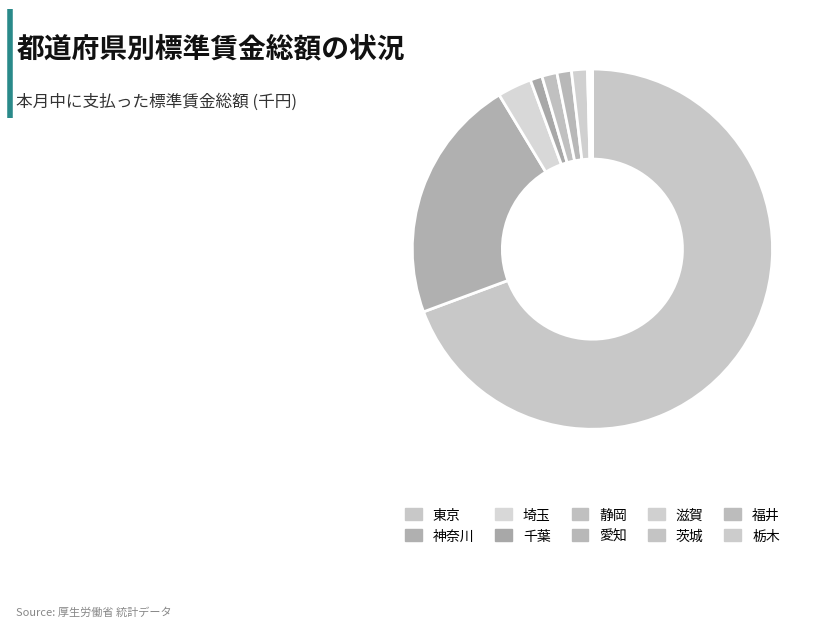

Combined, what portion of the pie is 静岡 and 神奈川?

23.4%